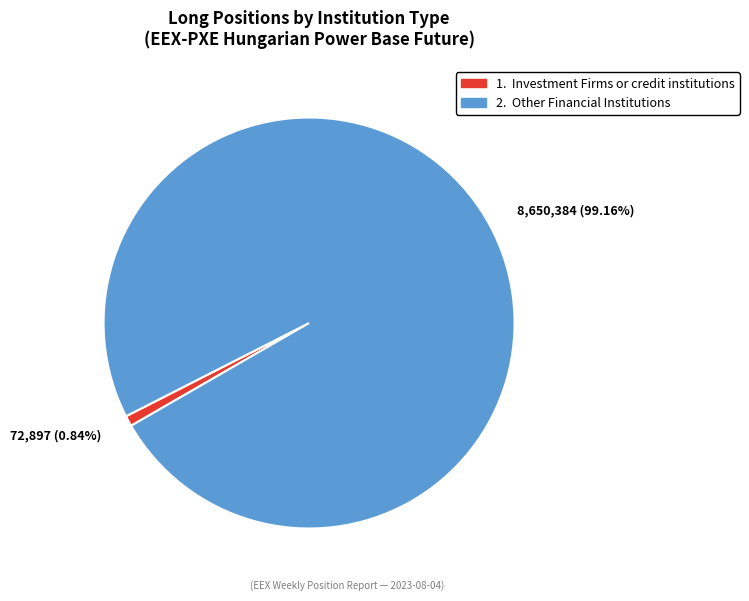

Is there any slice that represents more than half of the pie?

Yes